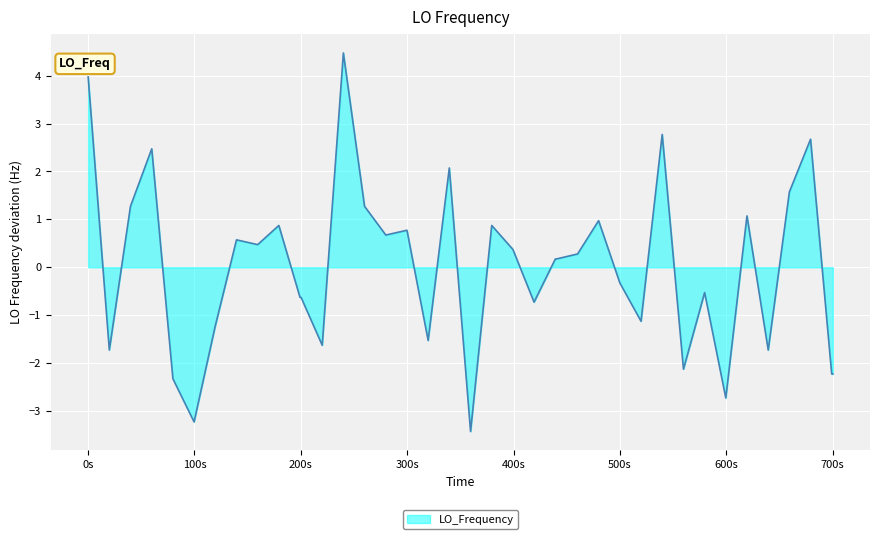

Where does the data first go above 0?

0s